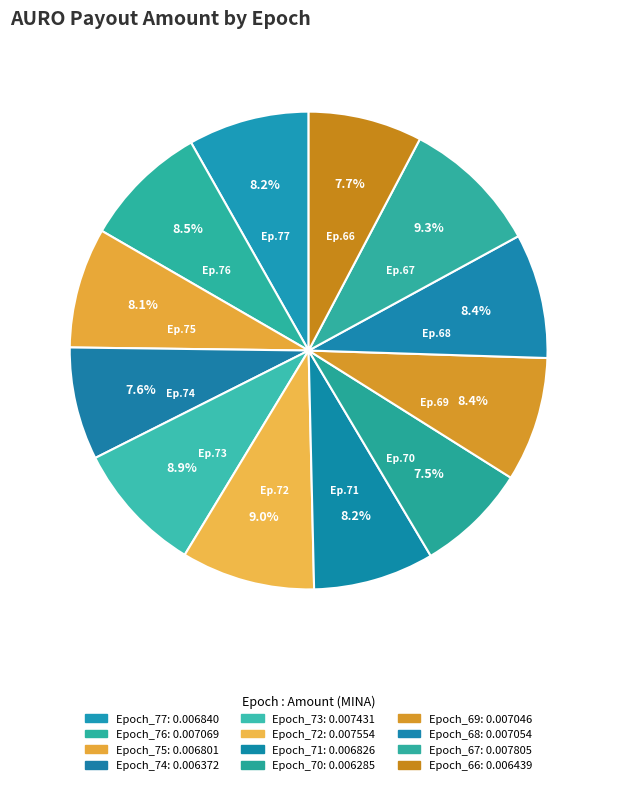

To the nearest percent, what is the difference between the largest and smallest slice percentages?

2%